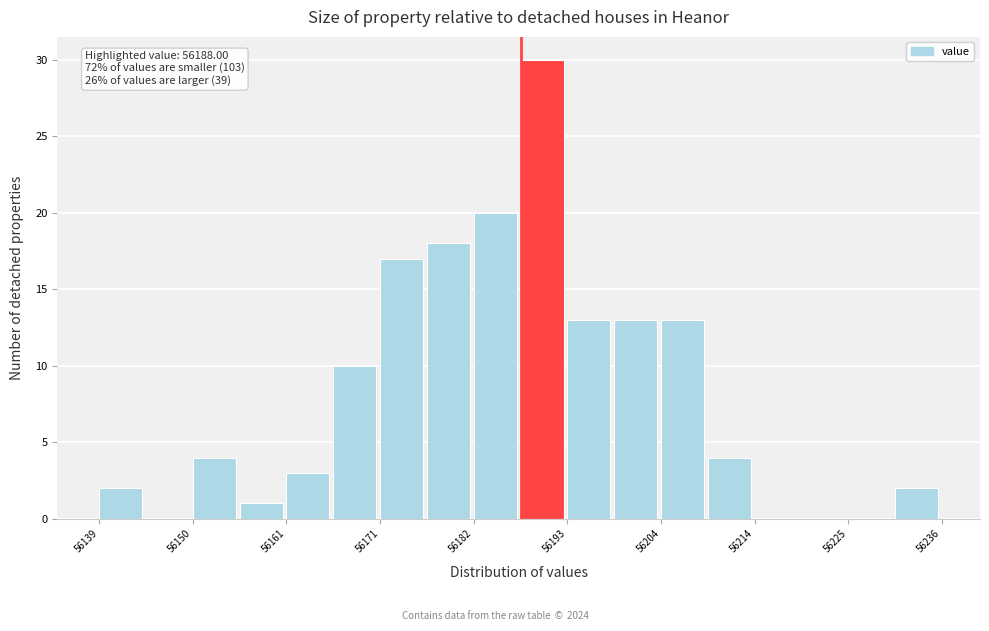

Read against the x-axis, roughly where is the centre of the tallest bar?

56190